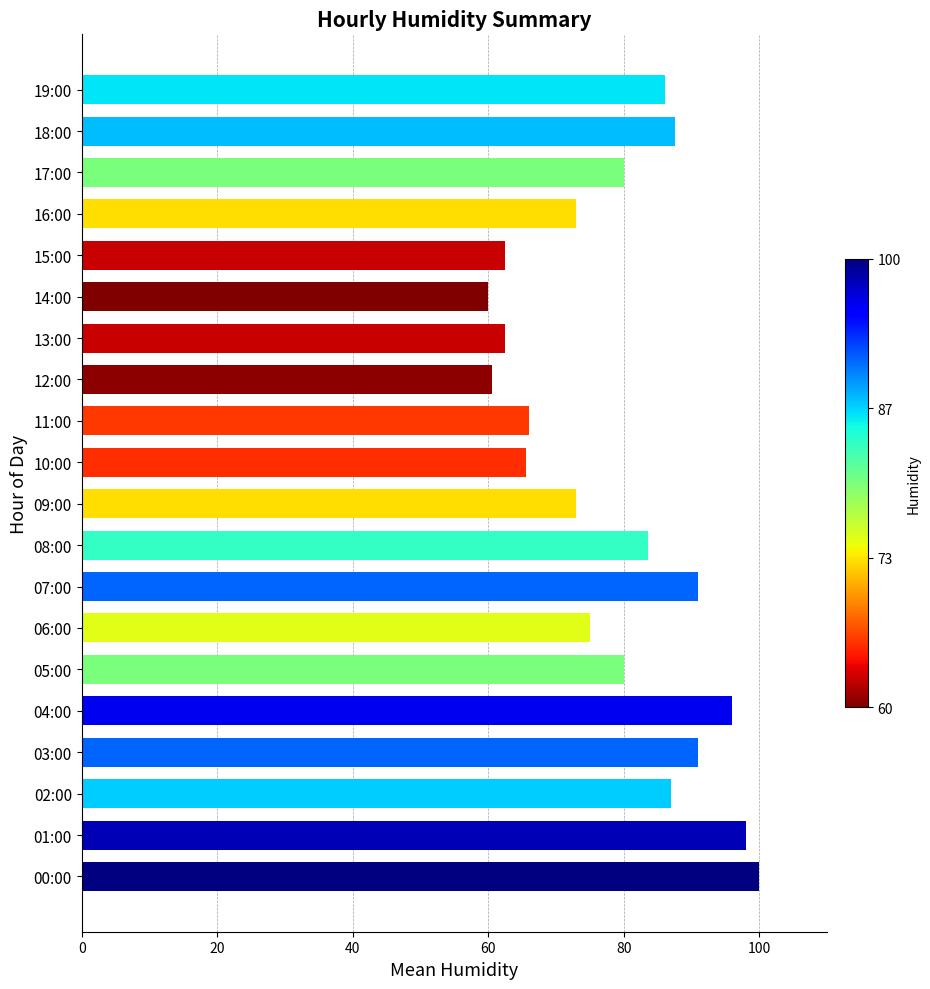

Which has a higher value, 12:00 or 18:00?

18:00